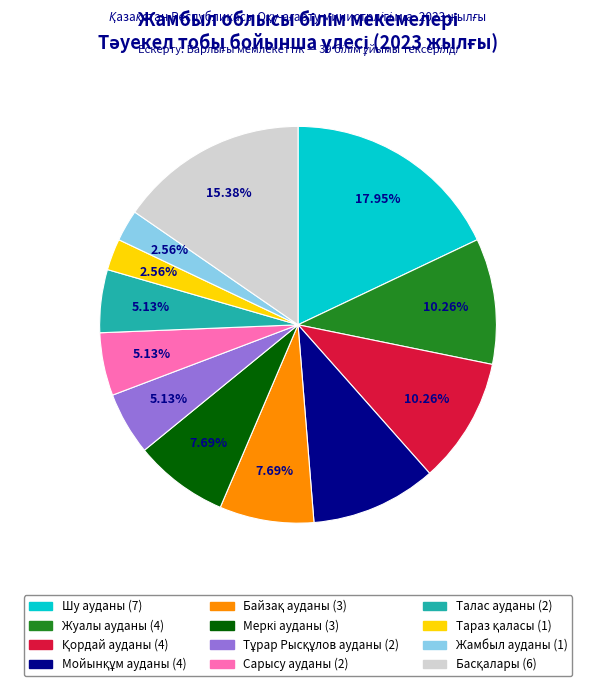

How many segments does this pie chart have?

12